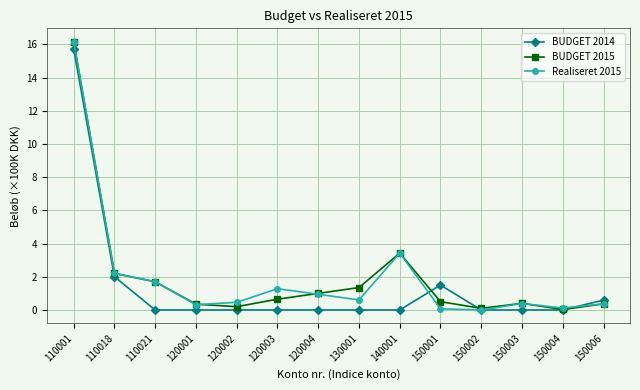

At which label is BUDGET 2015 closest to 8?

140001